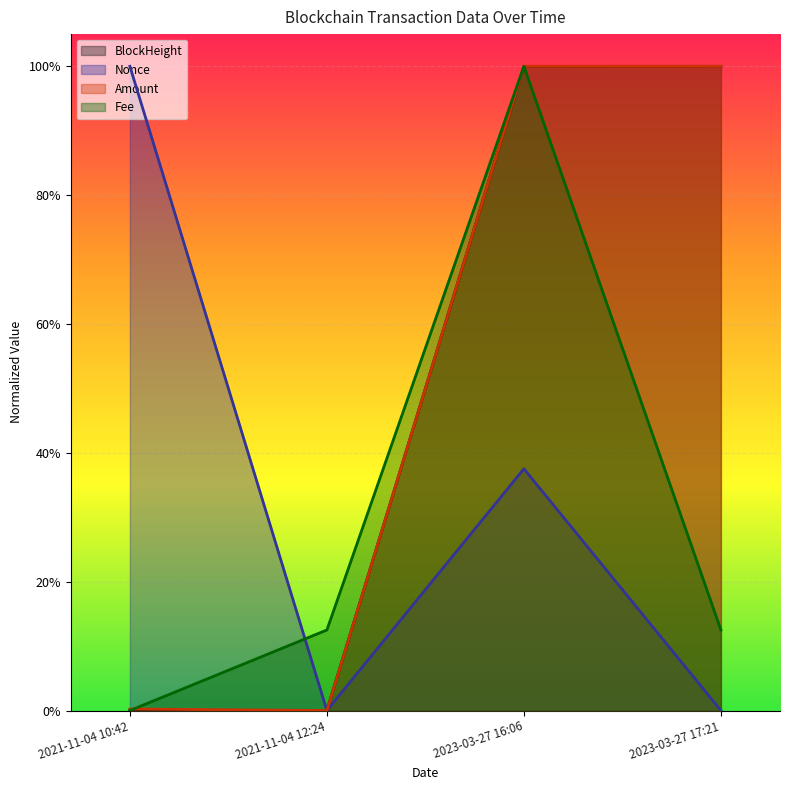

How many lines are shown in the chart?

4